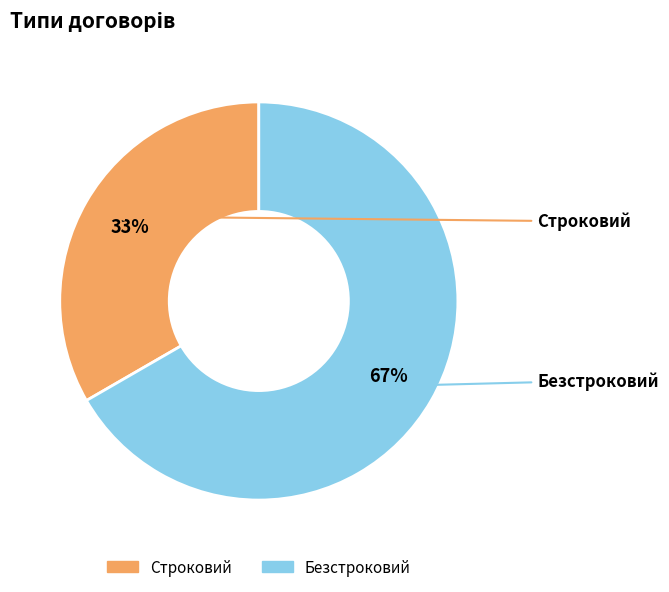

Which has a higher value, Безстроковий or Строковий?

Безстроковий